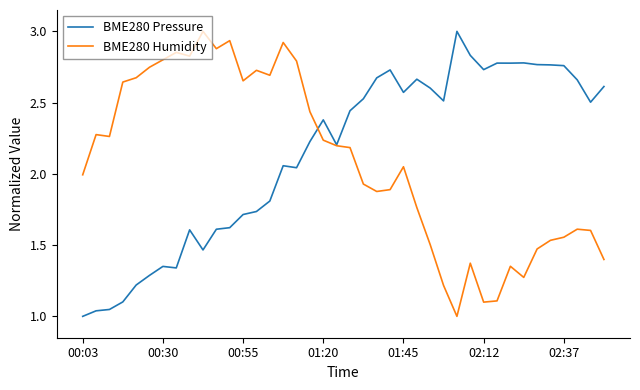

What is the maximum value shown in the chart?

3.0